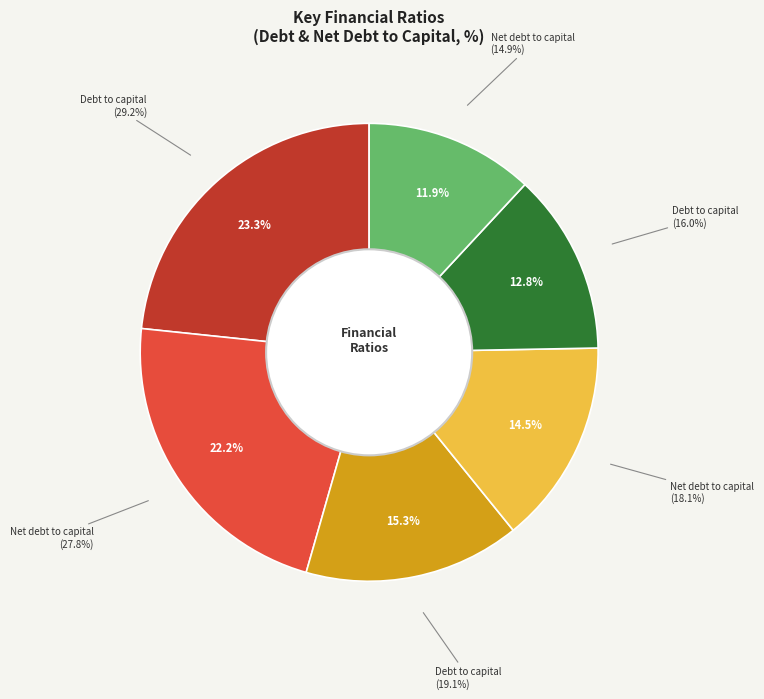

What is the change in value from Debt to capital (2019) to Debt to capital (2018)?

-3.1